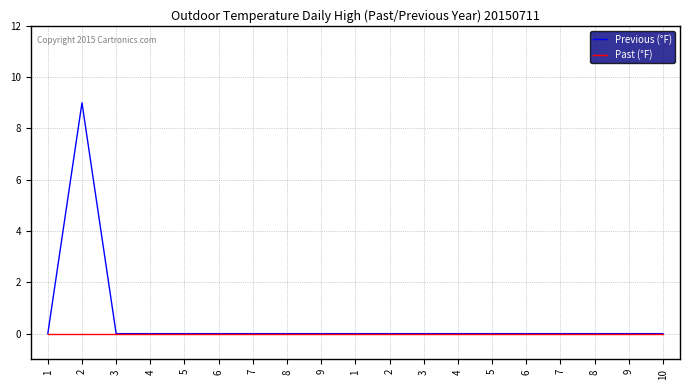

What are all the series names shown in the legend?

Previous (°F), Past (°F)